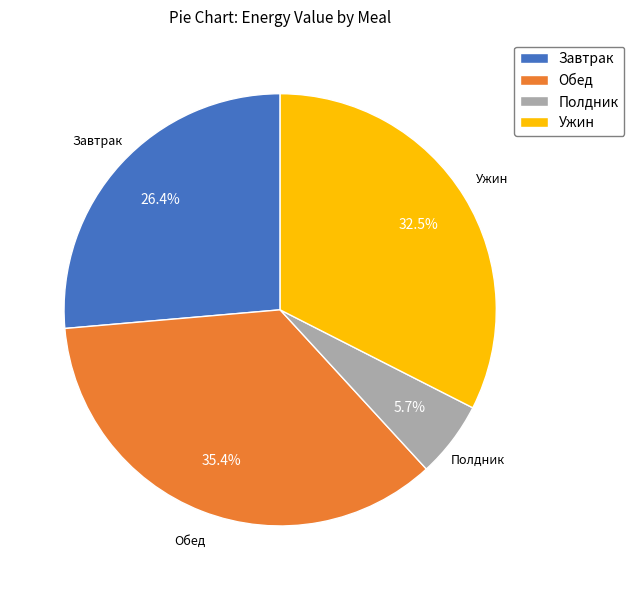

What is the smallest slice in the pie chart?

Полдник